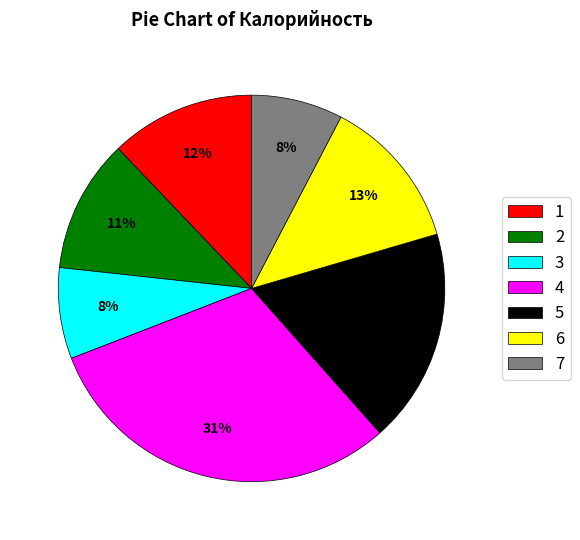

Do 2 and 4 together represent more than half of the pie?

No